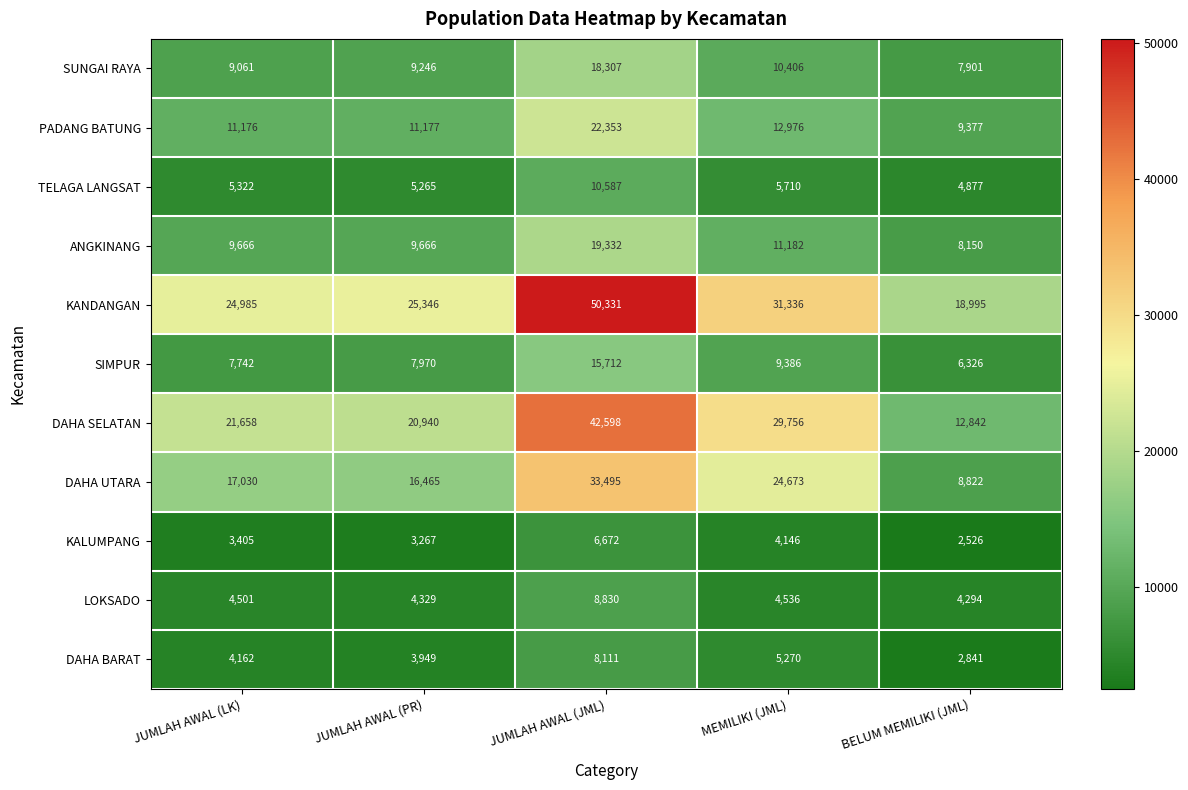

What is the maximum value shown in the chart?

50331